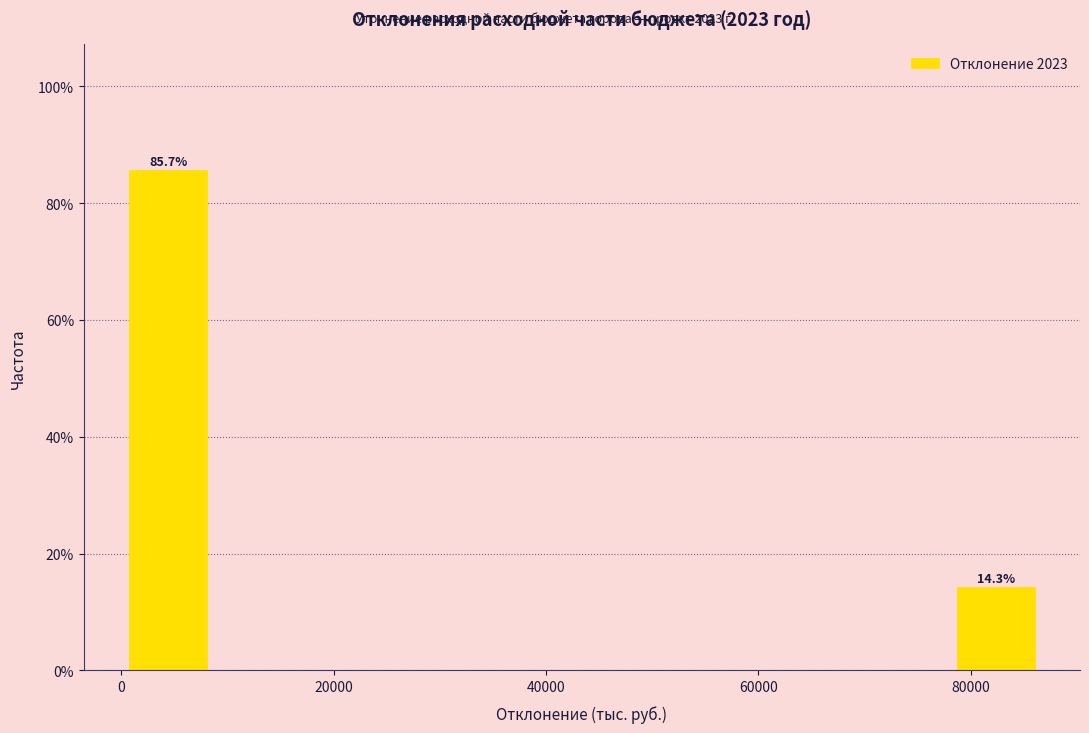

Which range on the x-axis has the tallest bar?

0 to 8000